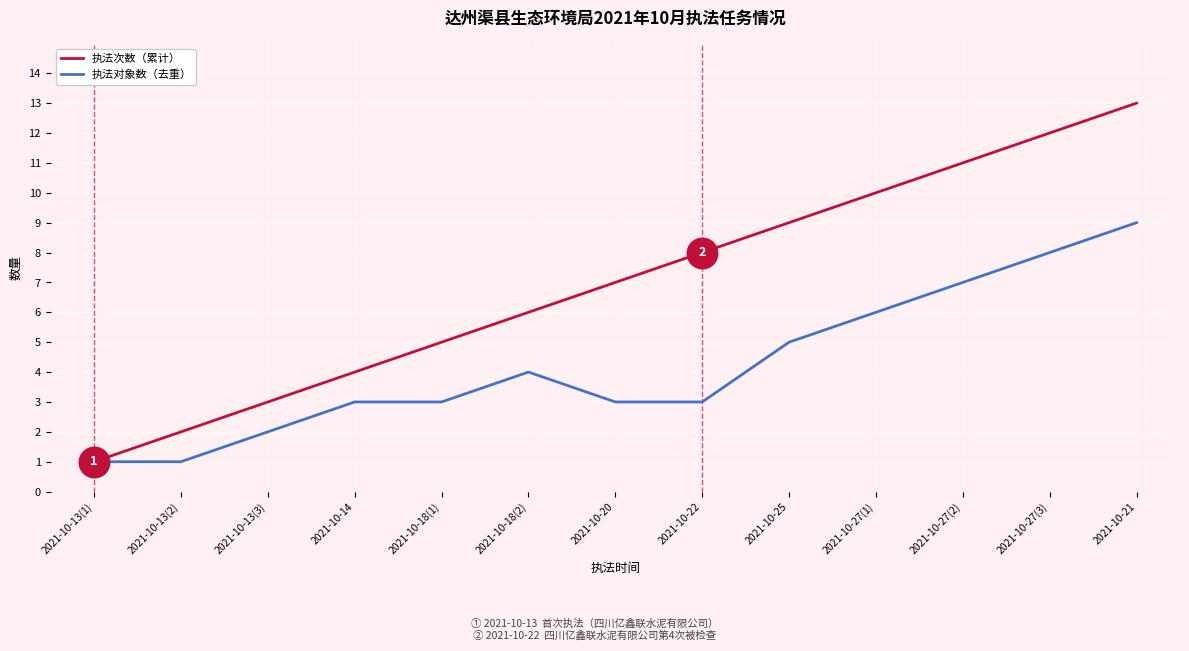

What is the difference between the 执法对象数（去重） values at 2021-10-27(3) and 2021-10-27(1)?

2